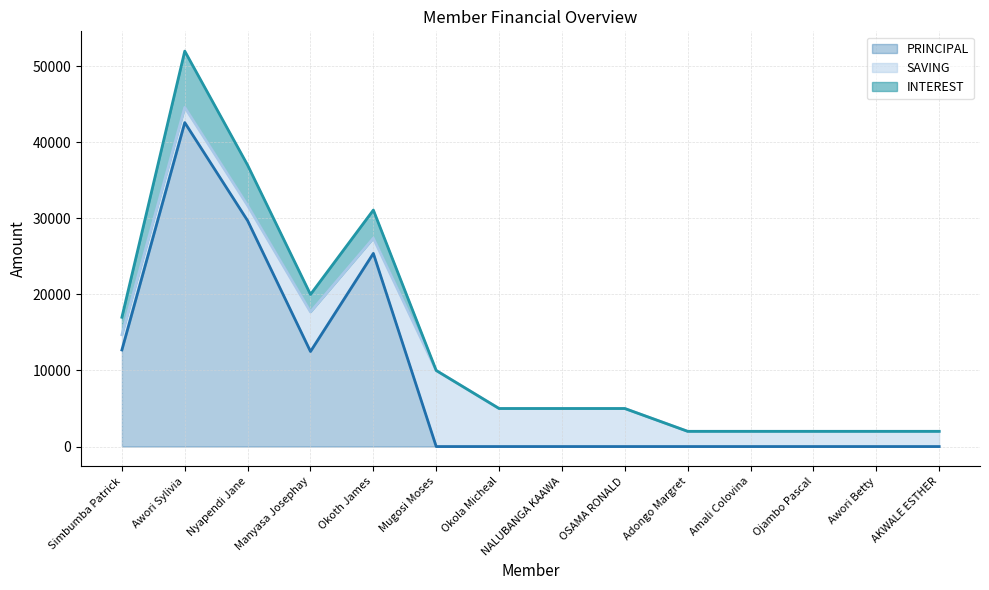

At which label does PRINCIPAL reach its peak?

Awori Sylivia